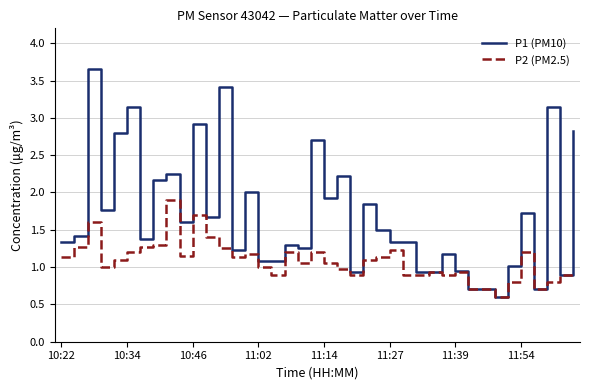

Which series has the largest total across all categories?

P1 (PM10)